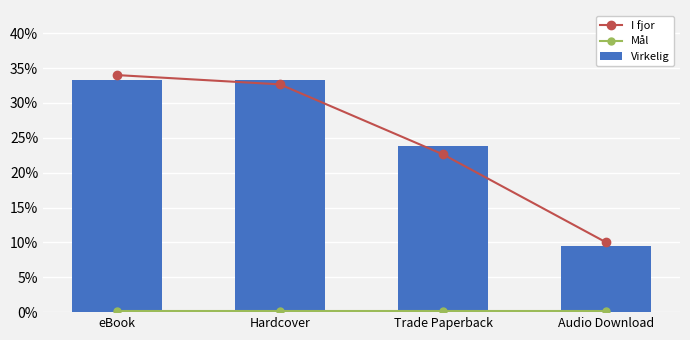

What are all the series names shown in the legend?

I fjor, Mål, Virkelig